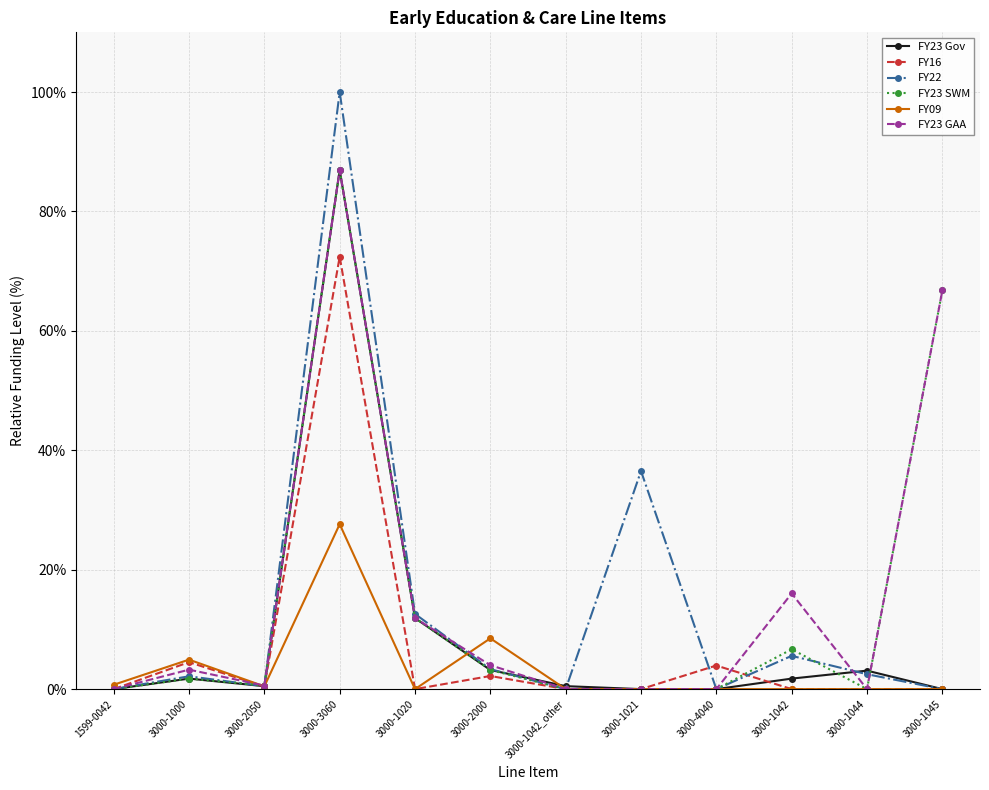

Is it true that FY23 GAA equals 4.0 at 3000-2000?

True